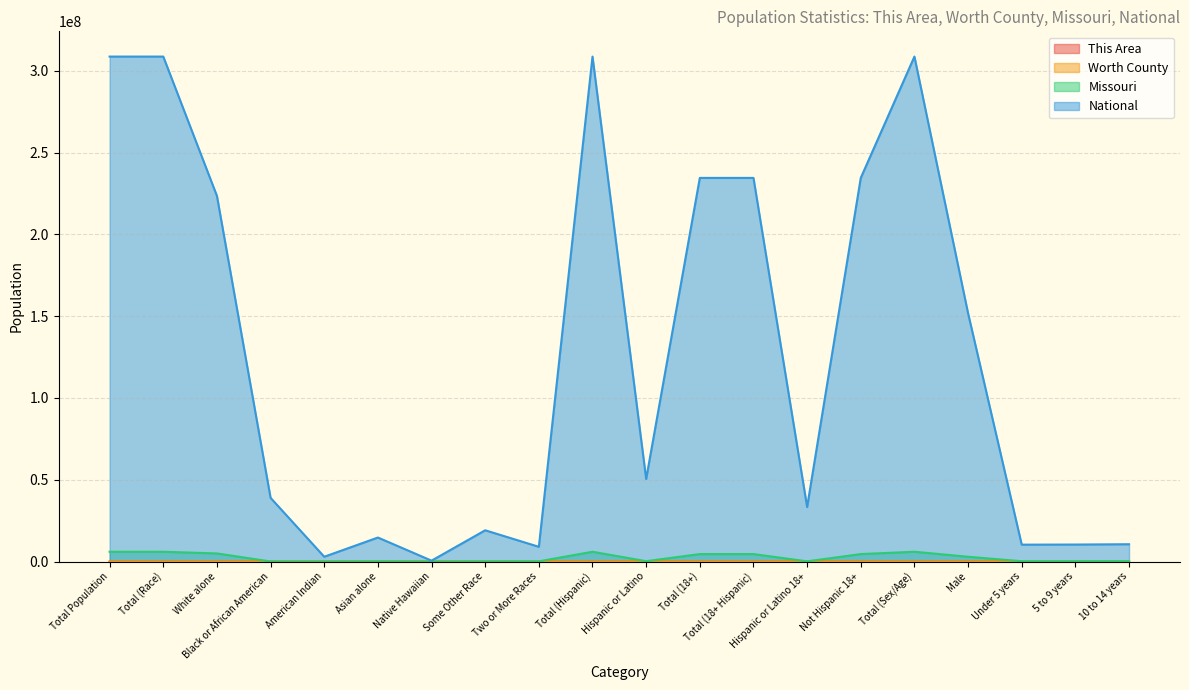

At which label does Missouri first exceed 212470?

Total Population